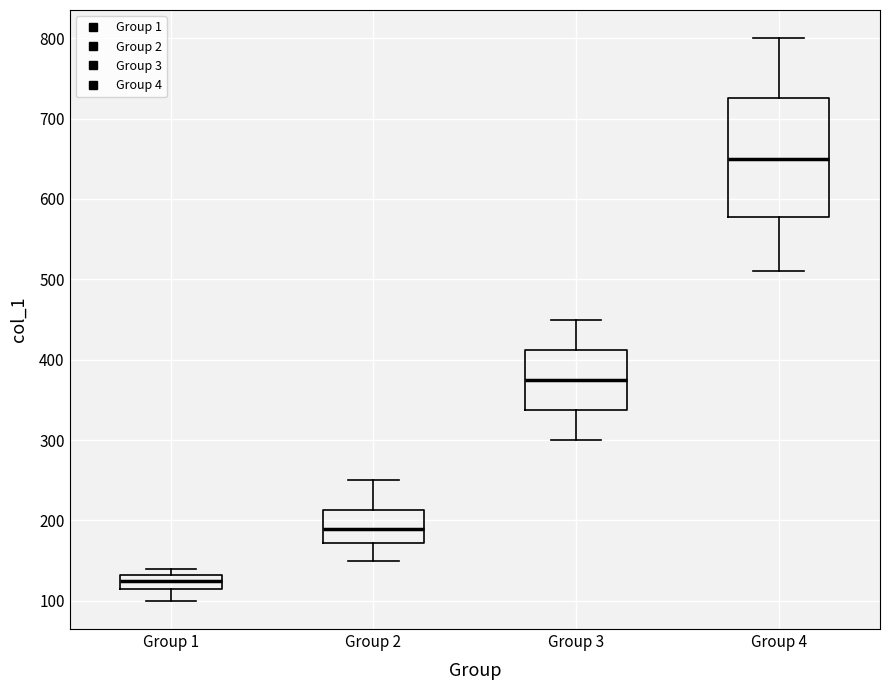

Reading left to right, read every box against the y-axis: the position of its median line, the range the box covers, and the ends of its whiskers. The values are not printed on the chart, so give them approximately, as read against the axis.

Group 1: median 130 (inside the box), box 120 to 130, whiskers 100 to 140
Group 2: median 190, box 170 to 210, whiskers 150 to 250
Group 3: median 380, box 340 to 410, whiskers 300 to 450
Group 4: median 650, box 580 to 730, whiskers 510 to 800